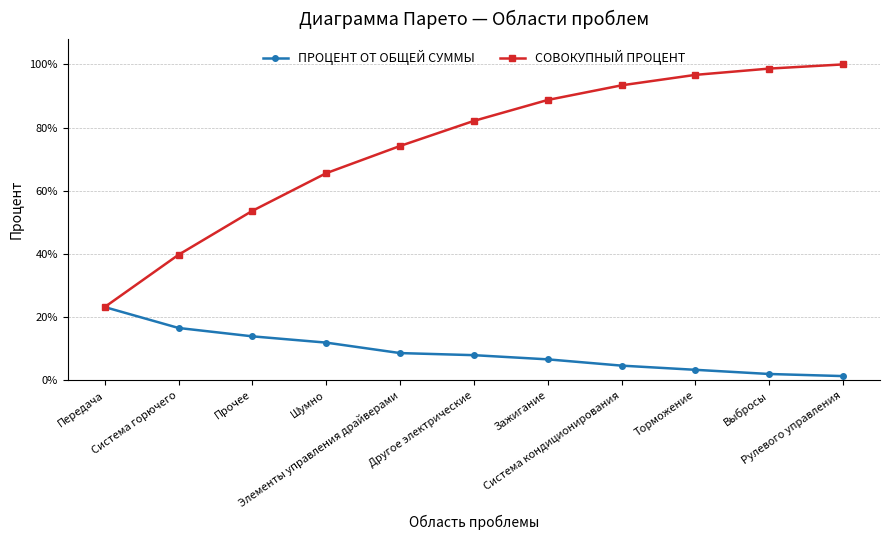

Does the chart have visible grid lines?

Yes